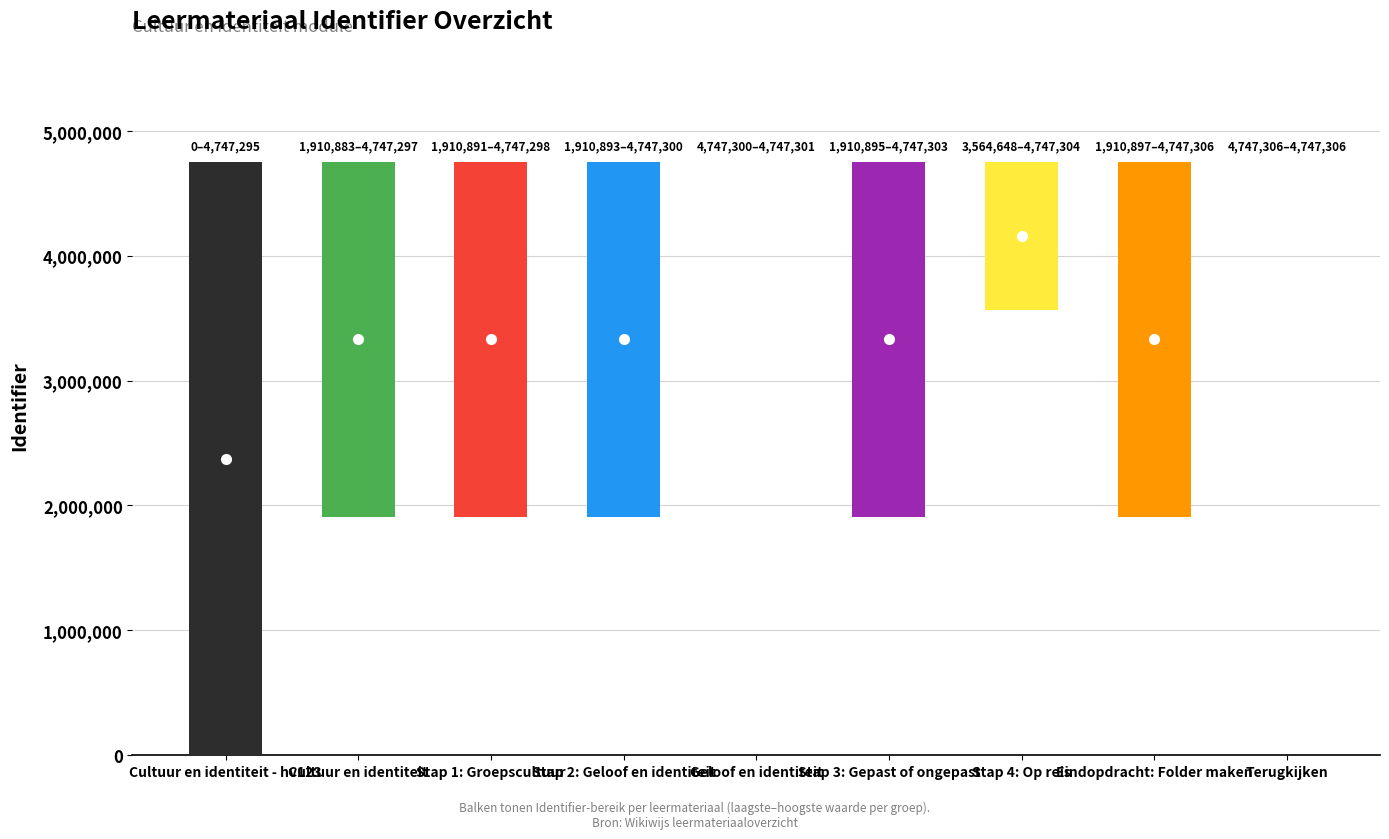

True or false: the data shows 3346344 at Cultuur en identiteit.

False